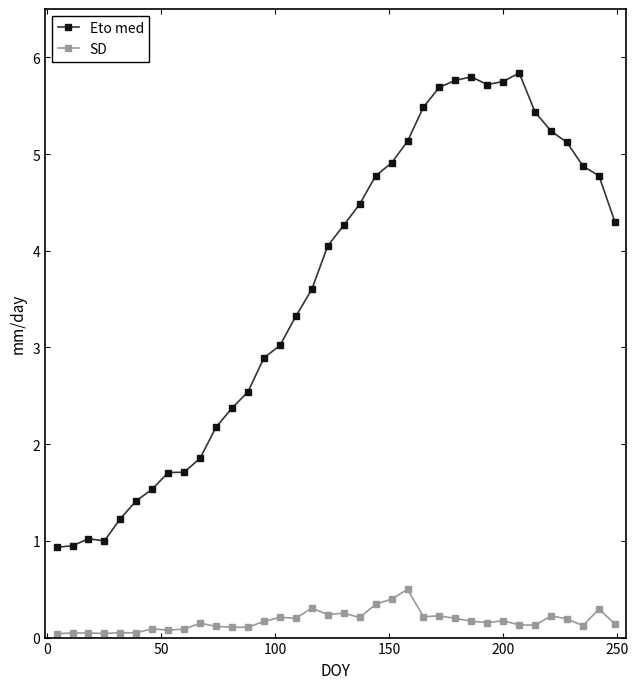

What is the greatest value displayed?

5.8